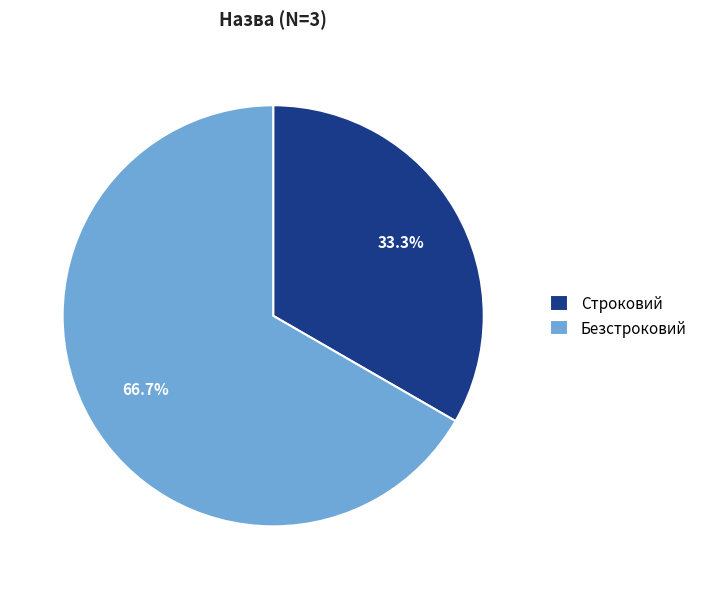

What percentage do Строковий and Безстроковий together represent?

100.0%